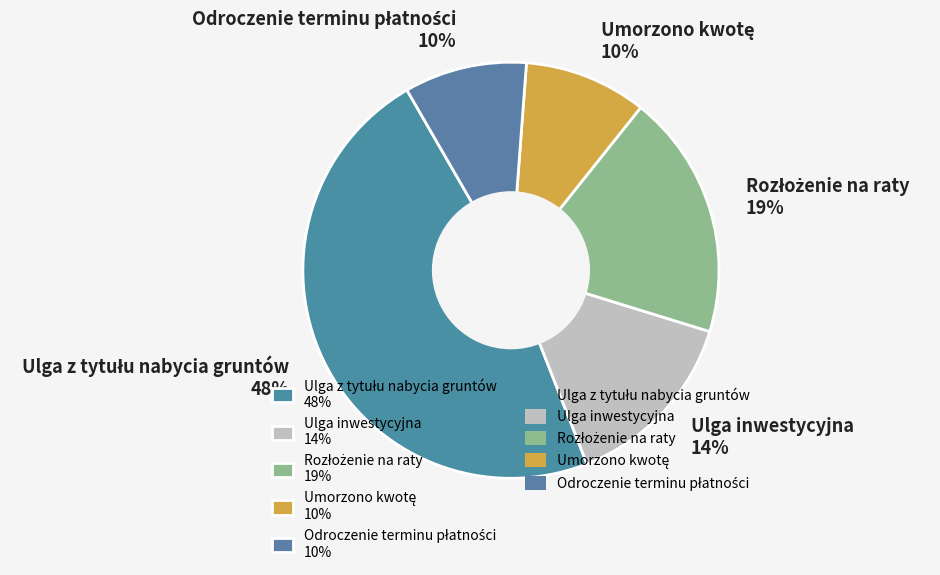

Is there any slice that represents more than half of the pie?

No